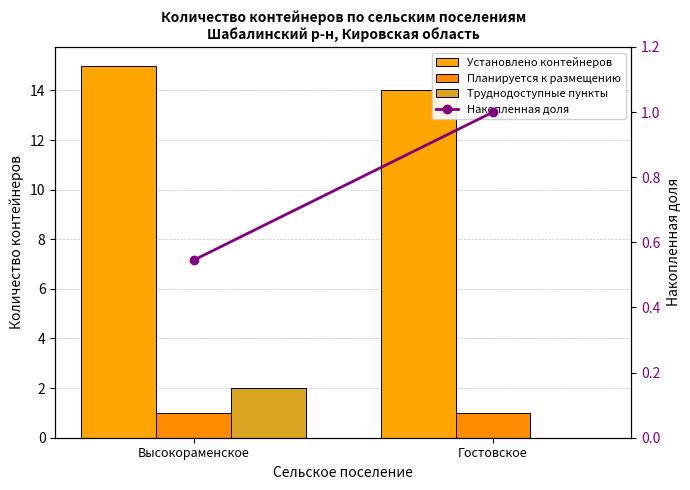

At how many categories does at least one series exceed 4?

2